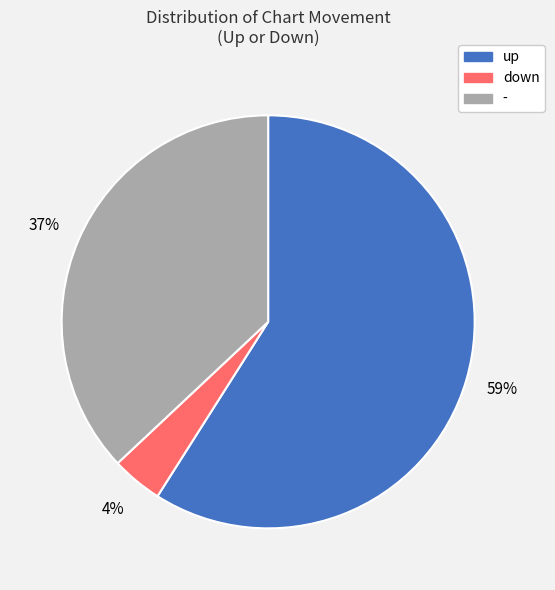

What is the largest slice in the pie chart?

up